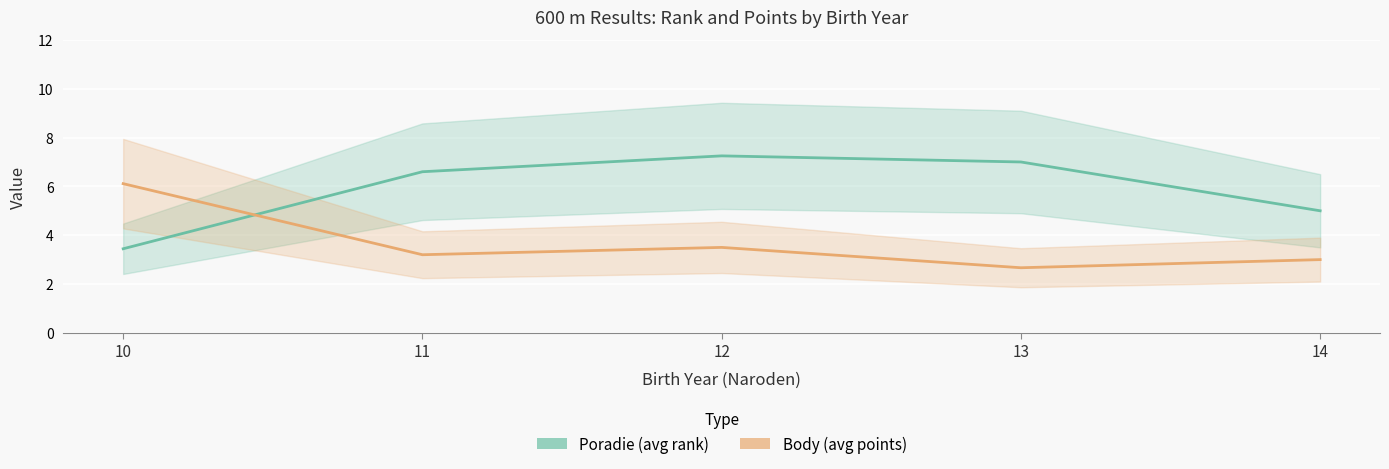

Which series has the largest range (max minus min)?

Poradie (avg rank)